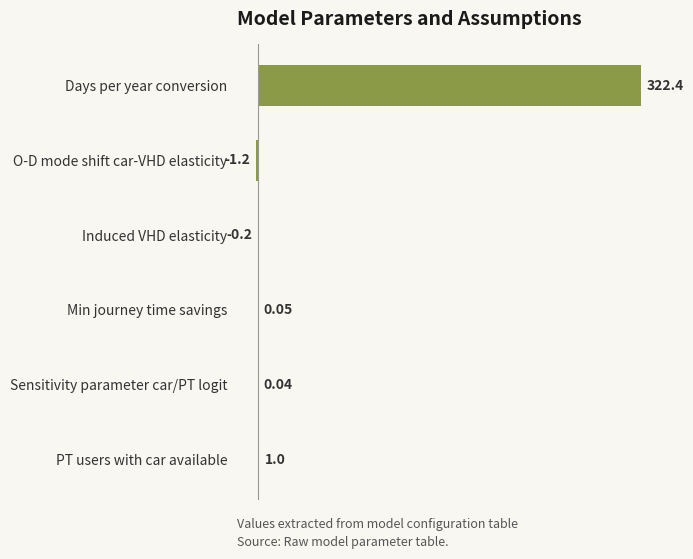

What is the sum of all values?

322.1